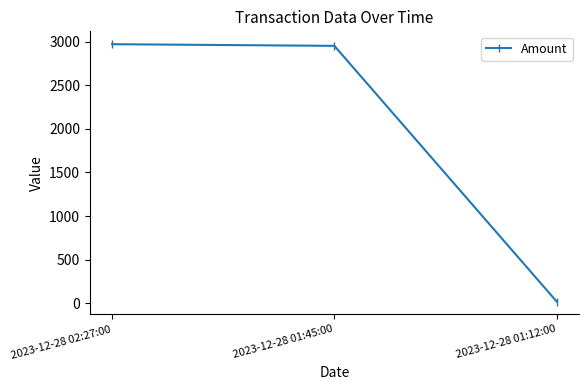

Which label corresponds to the smallest value in the chart?

2023-12-28 01:12:00